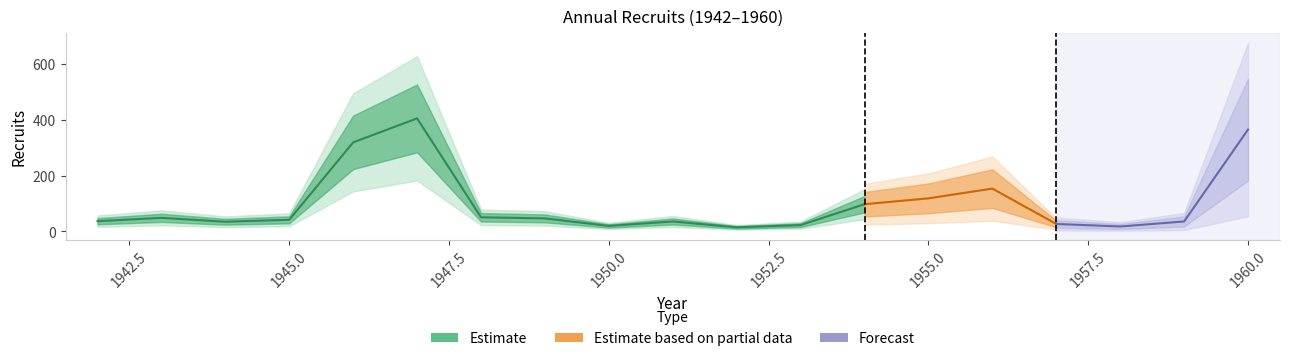

What is the change in value from 1951 to 1957?

-9